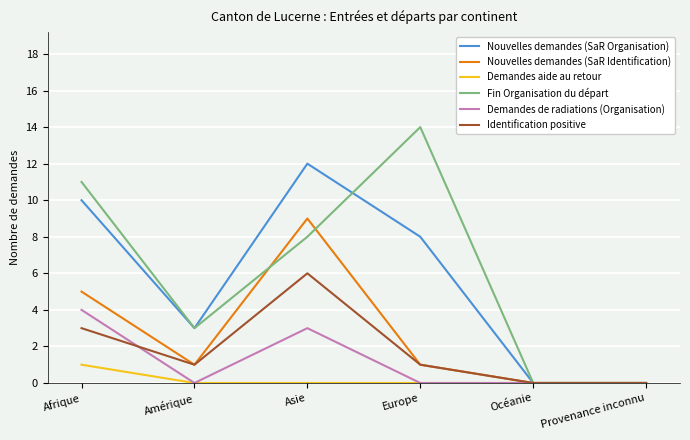

Rank the series by their maximum value, from lowest to highest.

Demandes aide au retour, Demandes de radiations (Organisation), Identification positive, Nouvelles demandes (SaR Identification), Nouvelles demandes (SaR Organisation), Fin Organisation du départ